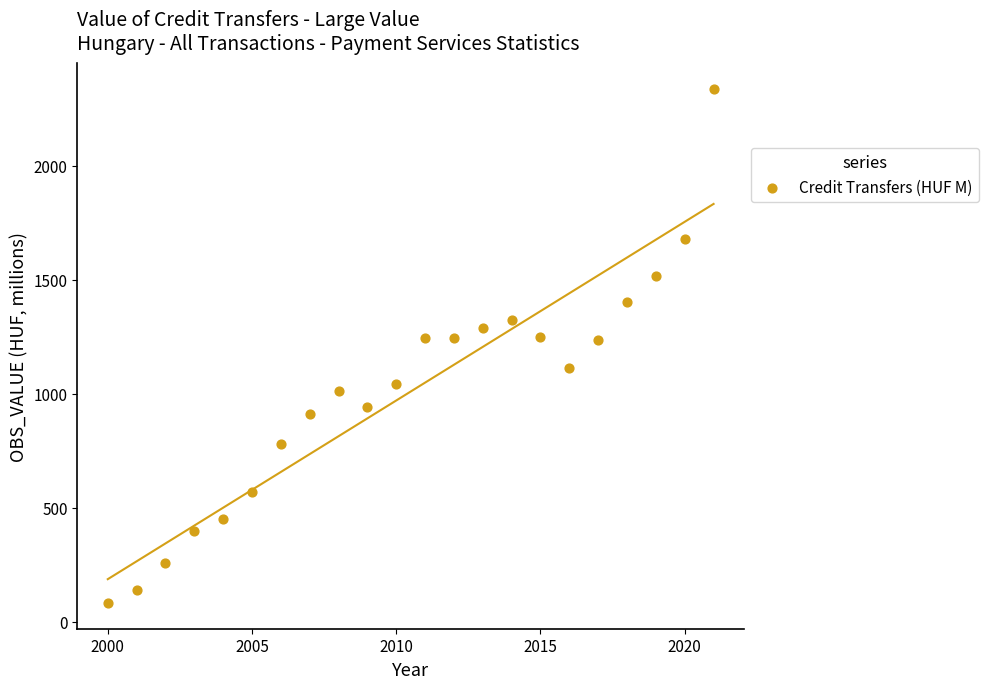

What is the range of X values (max minus min)?

21.0